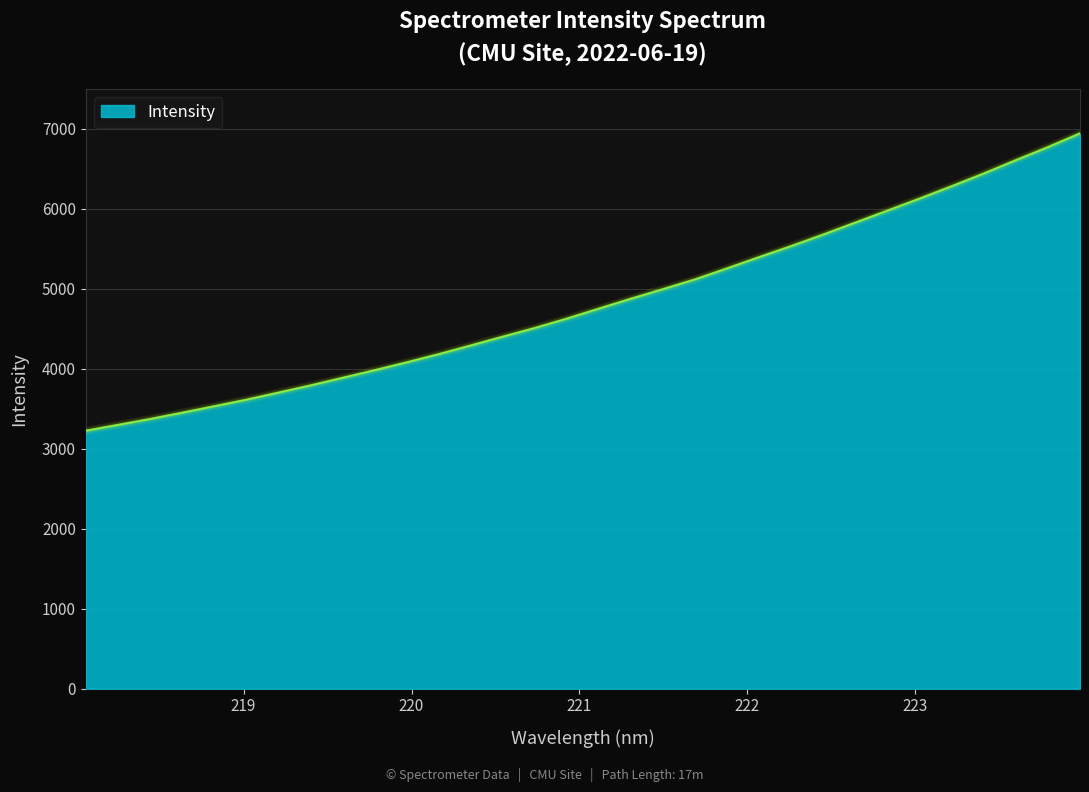

What is the maximum value shown in the chart?

6943.5